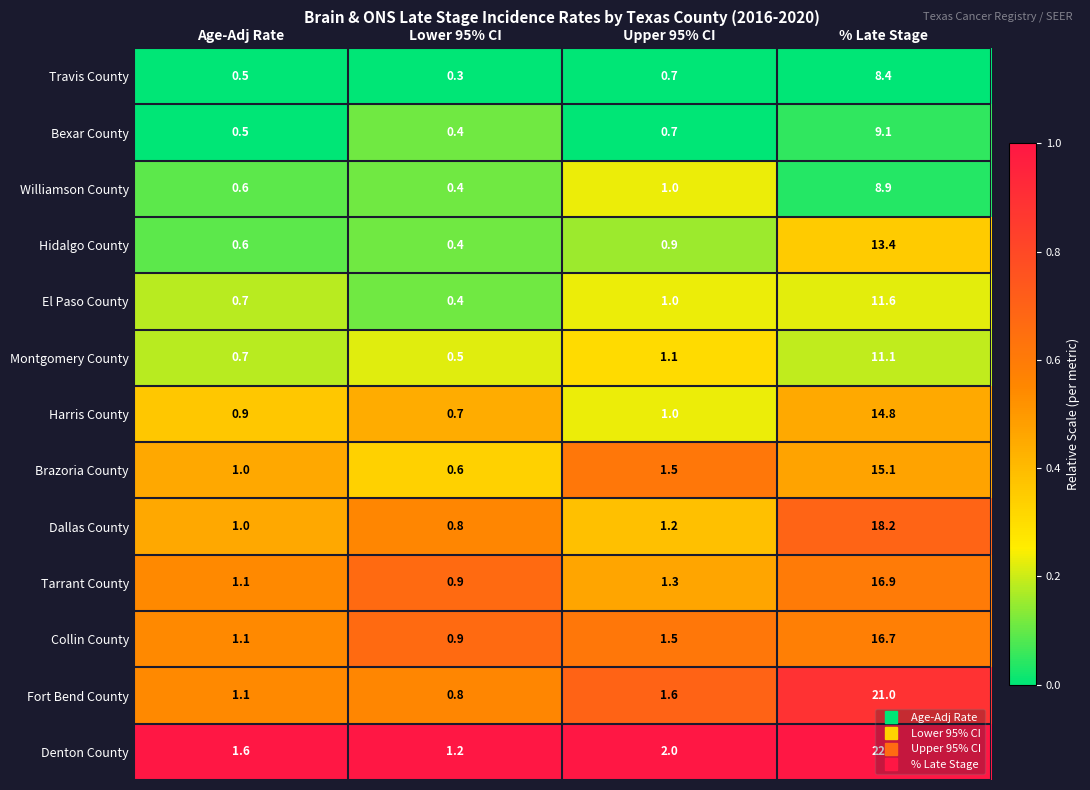

What is the spread (max minus min) of values at % Late Stage?

14.2